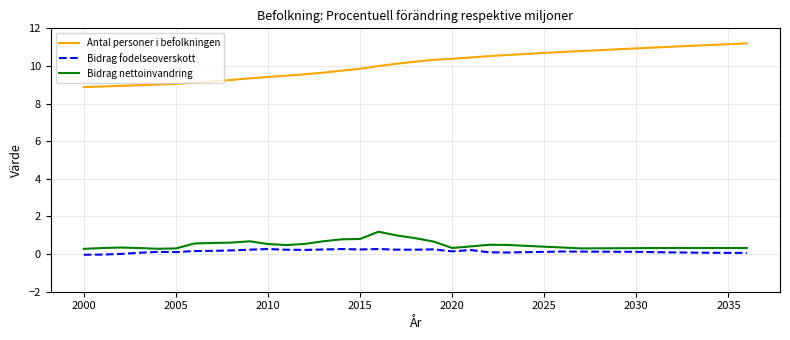

What is the maximum value for Antal personer i befolkningen?

11.2